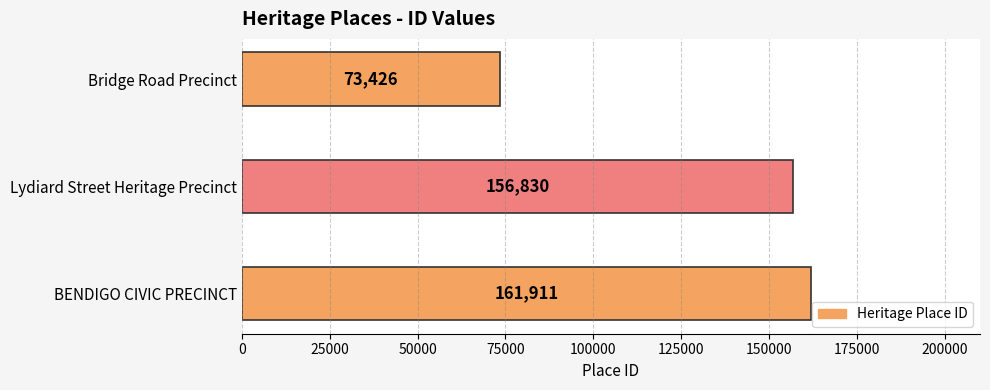

How many categories are shown in the chart?

3